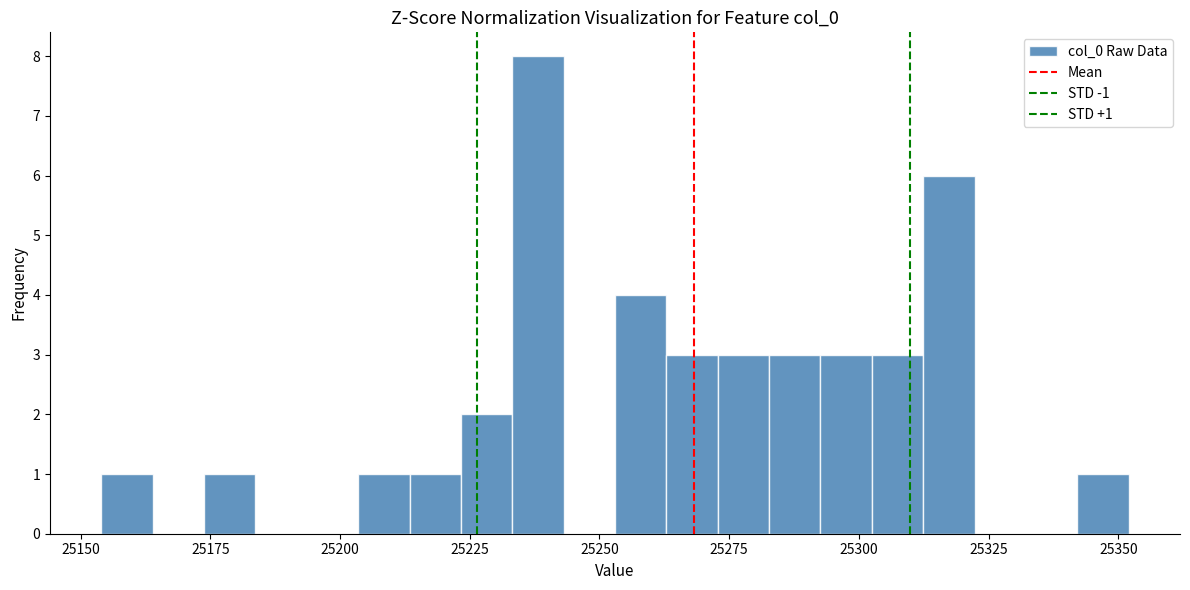

Read against the x-axis, roughly where is the centre of the tallest bar?

25240